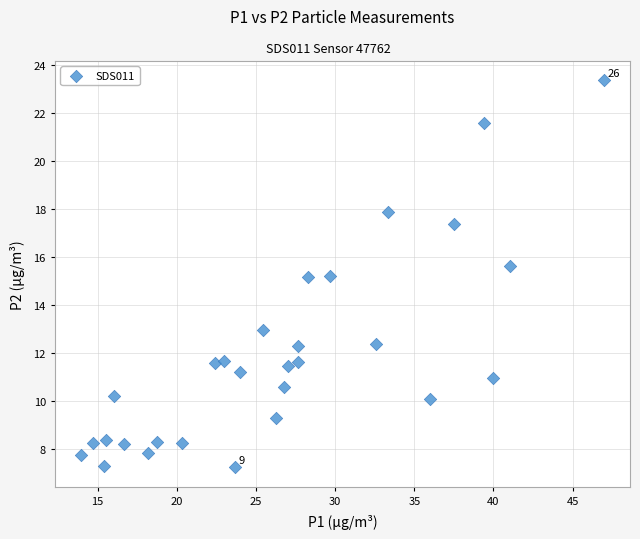

What is the range of X values (max minus min)?

33.0